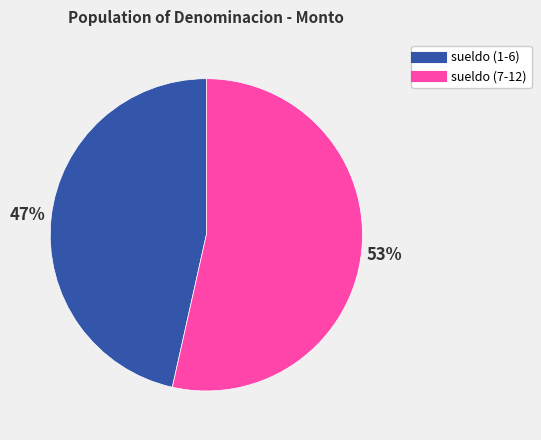

To the nearest percent, what is the average slice percentage?

50%